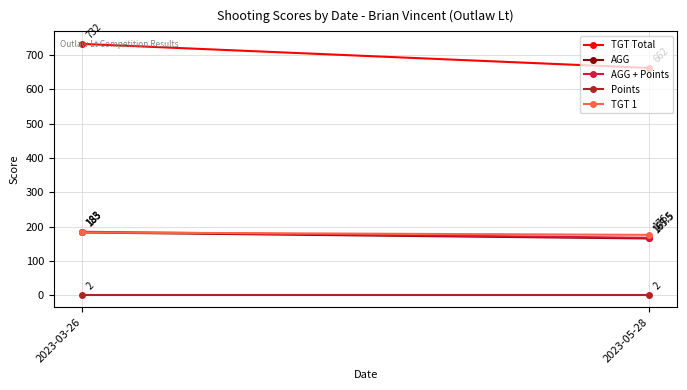

The value of TGT Total at 2023-03-26 is 993.4. True or false?

False